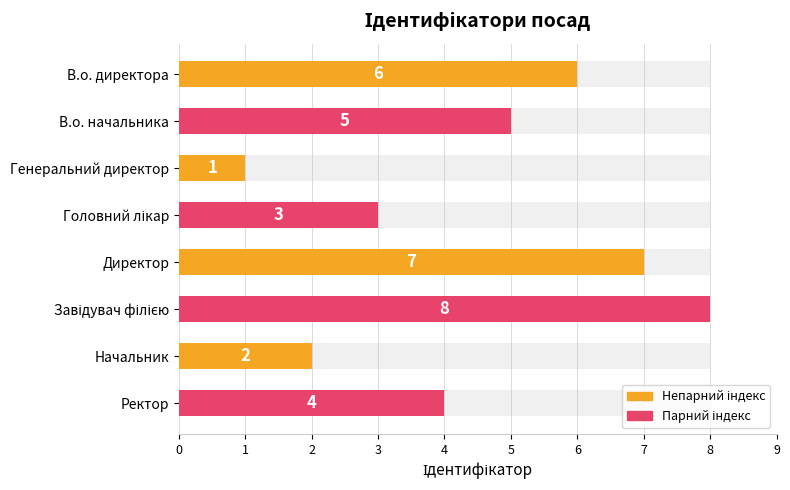

Reading left to right, list all the values displayed in this chart.

6	5	1	3	7	8	2	4